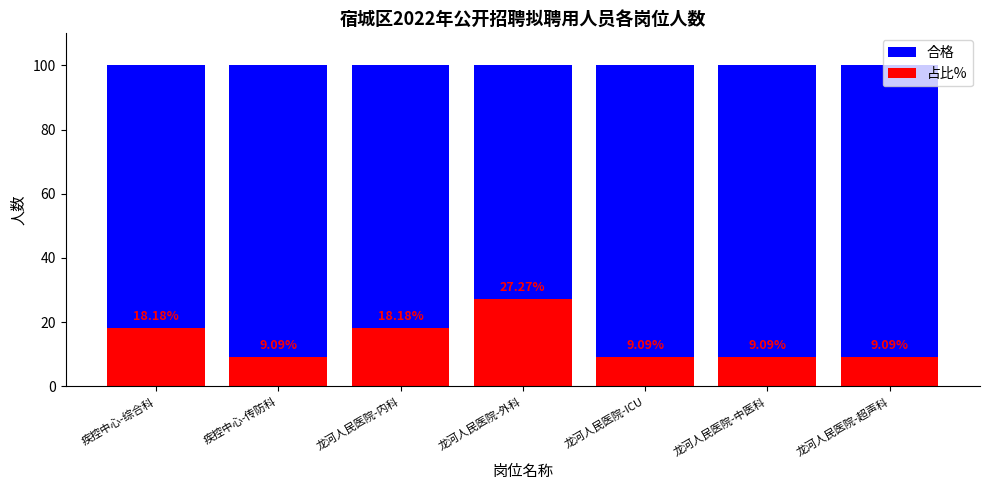

The value of 合格 at 龙河人民医院-ICU is 100.0. True or false?

True